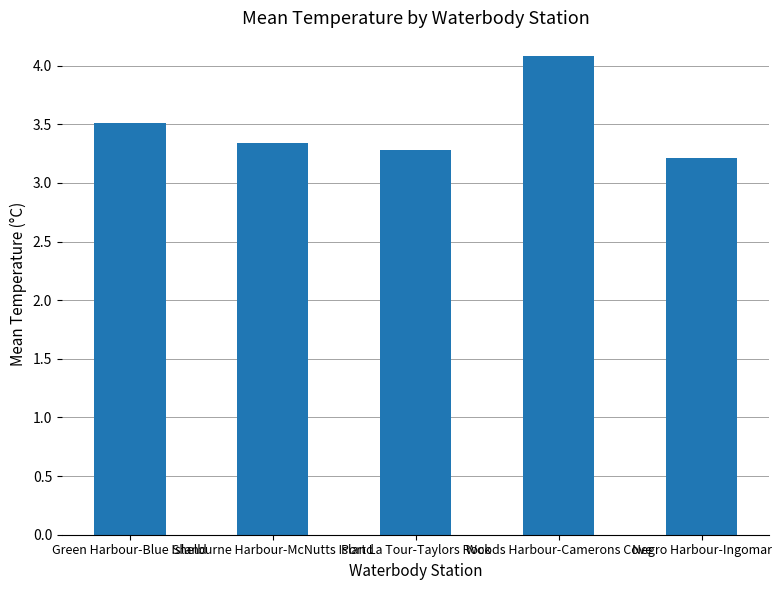

True or false: the data shows 4.1 at Woods Harbour-Camerons Cove.

True